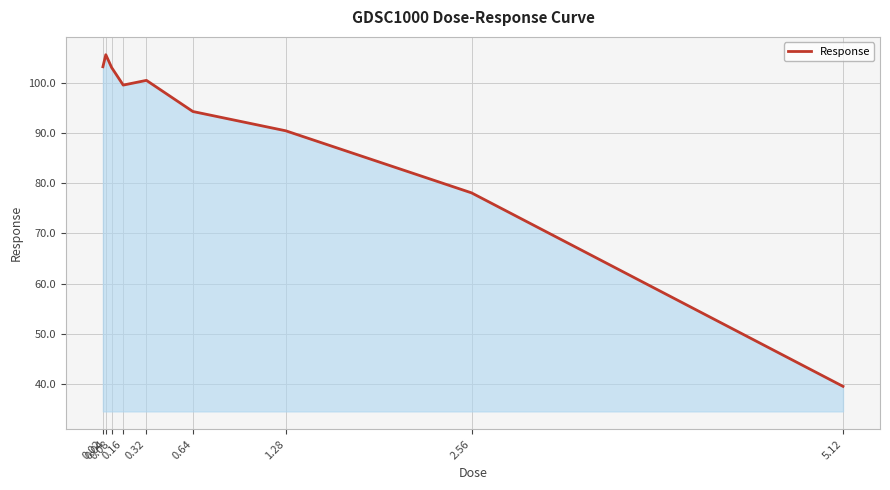

What is the maximum value shown in the chart?

105.6